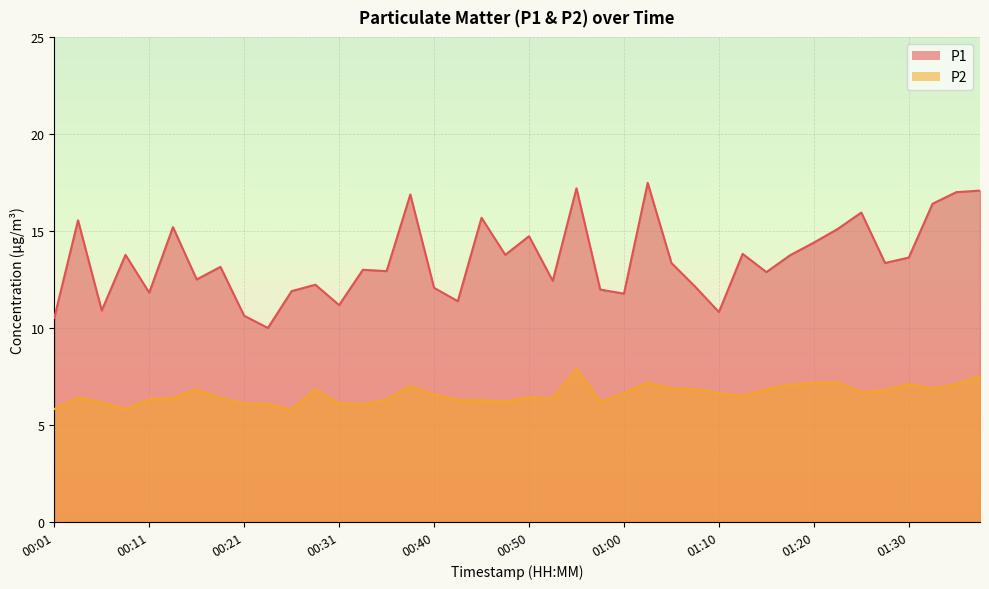

At how many categories does at least one series exceed 16?

6